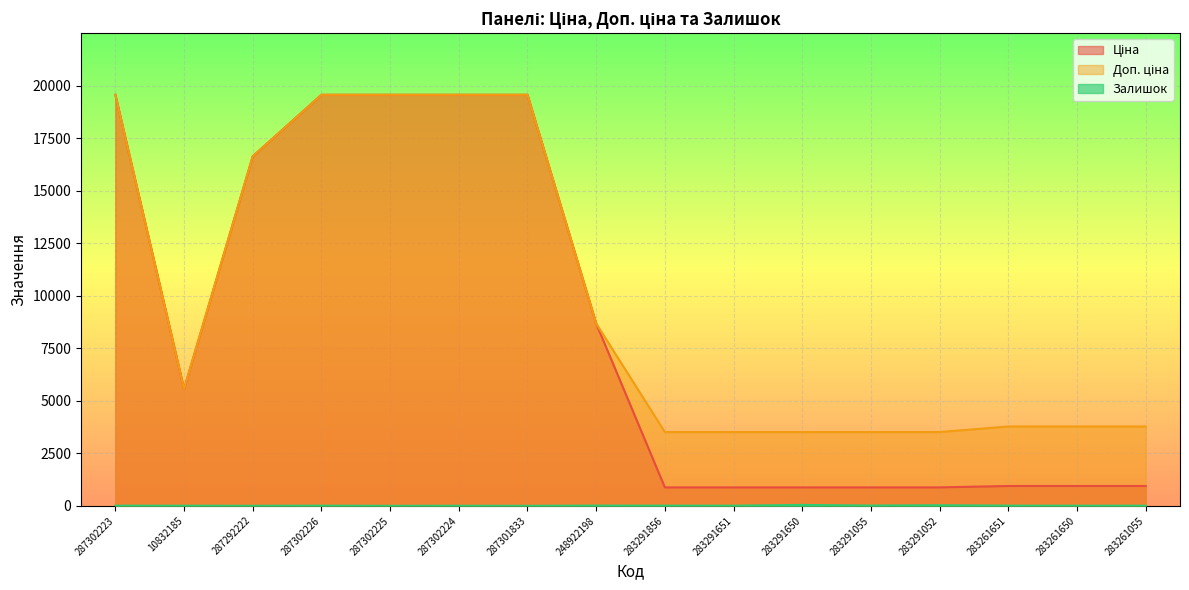

True or false: Доп. ціна and Ціна cross at least once.

False